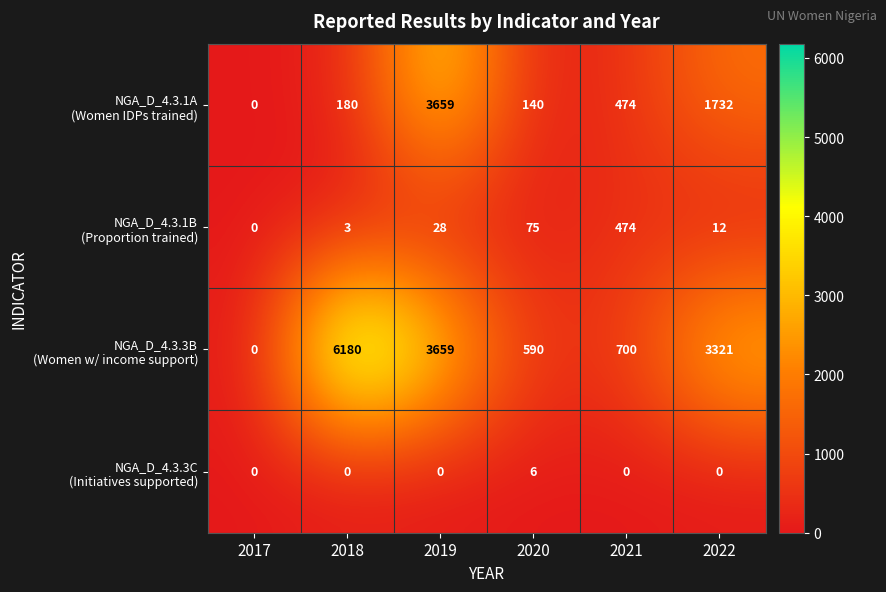

At how many categories does at least one series exceed 1371?

3